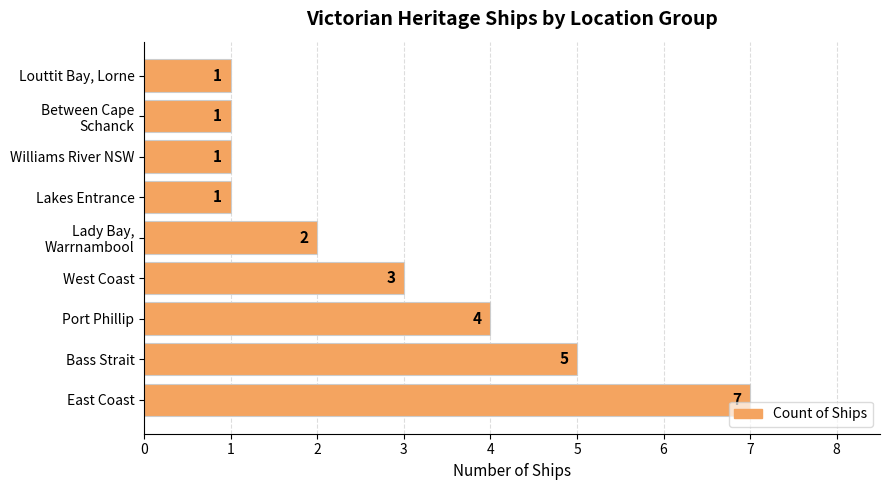

Are the bars horizontal?

Yes